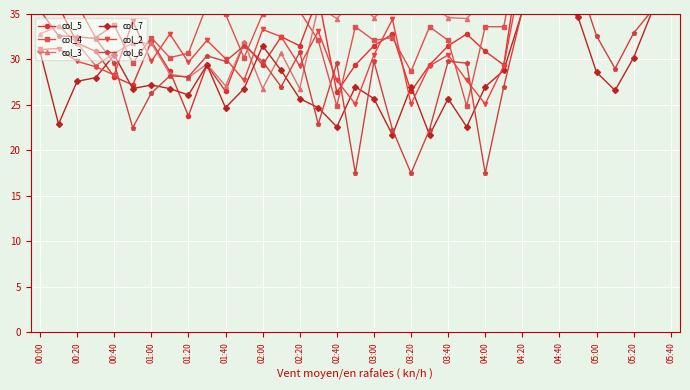

After their last crossing, which series has the higher values: col_6 or col_7?

col_7